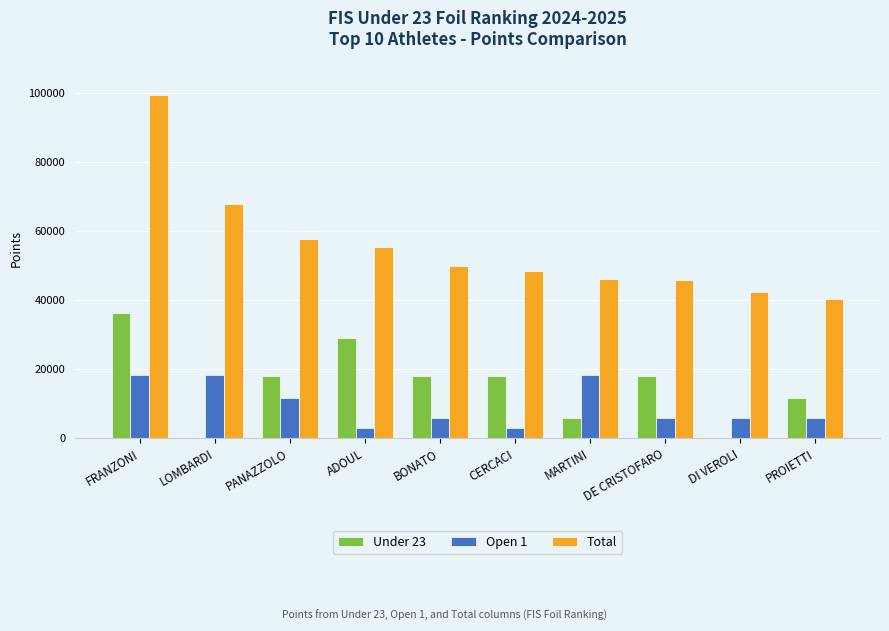

Between FRANZONI and ADOUL, which series saw the biggest shift?

Total